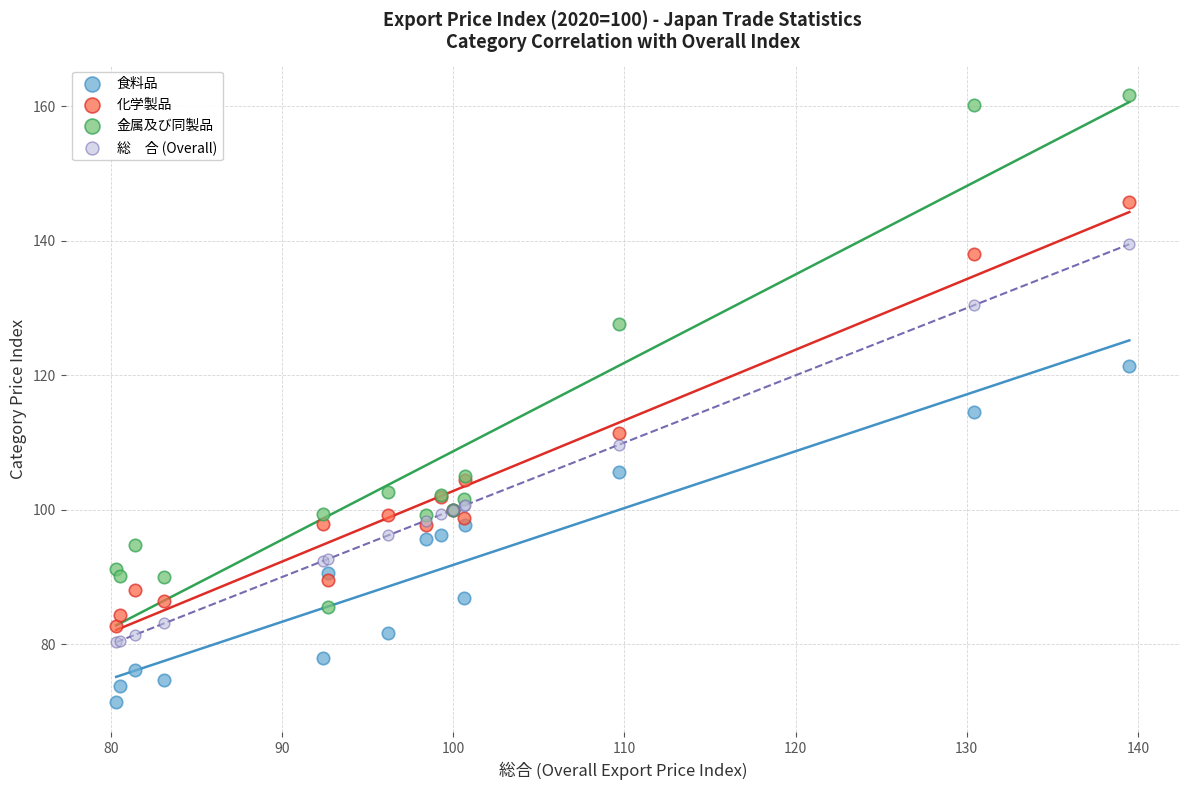

Across all series, what Y value is closest to 116?

114.6